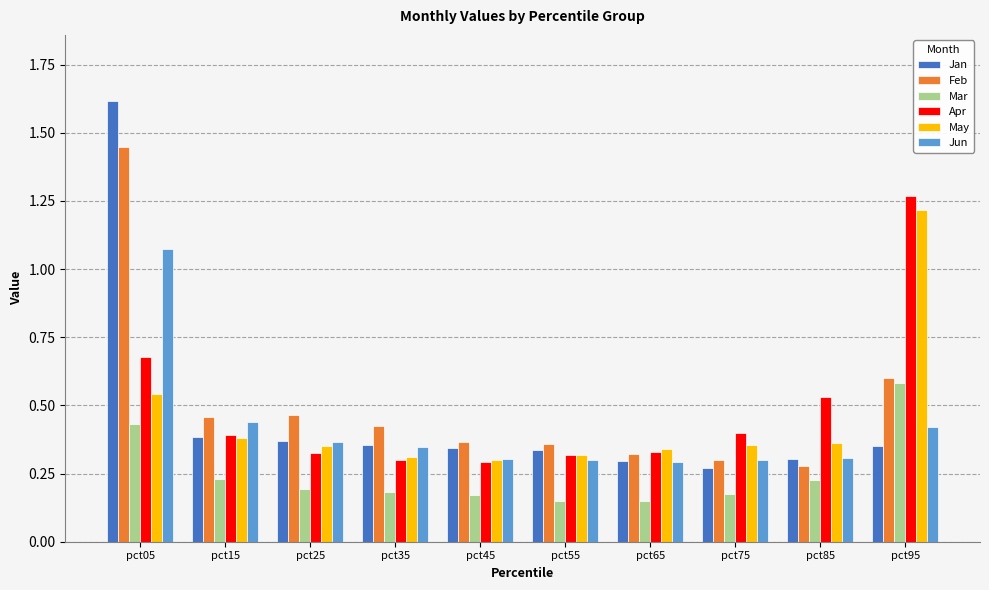

Which series has the largest total across all categories?

Feb